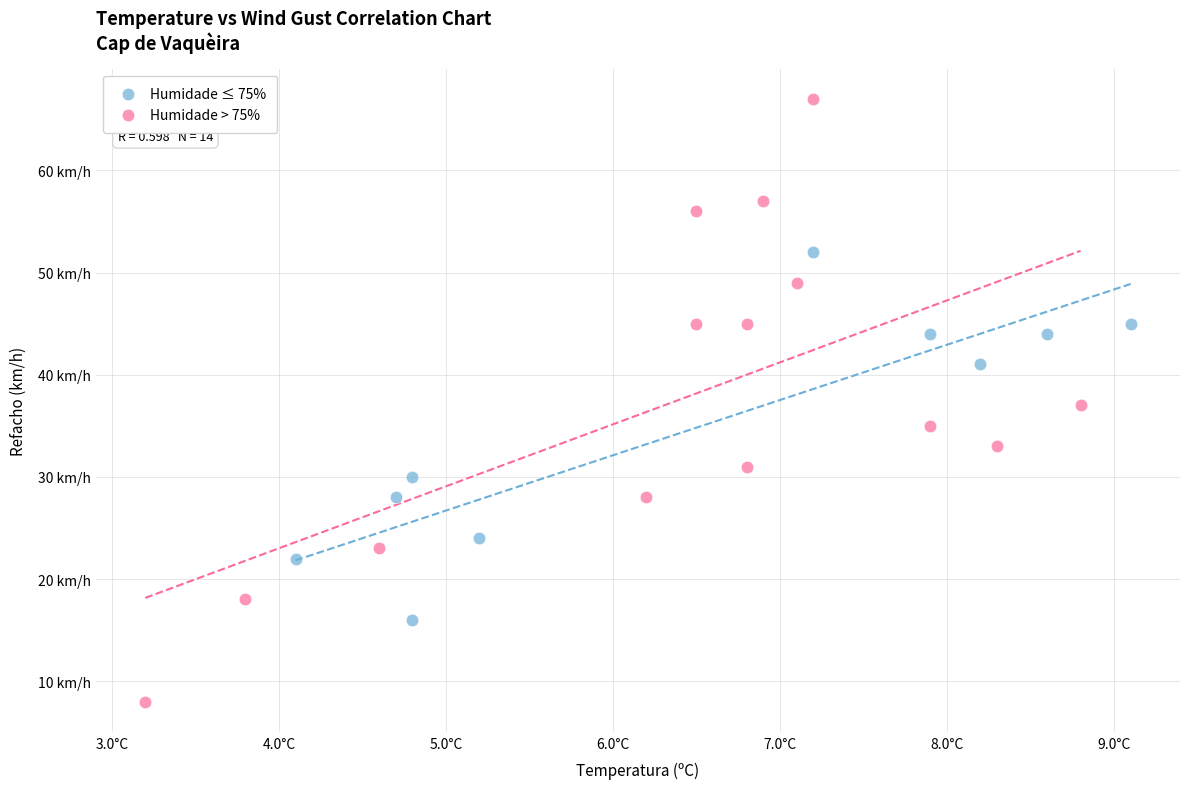

Which series contains the lowest Y value?

Humidade > 75%